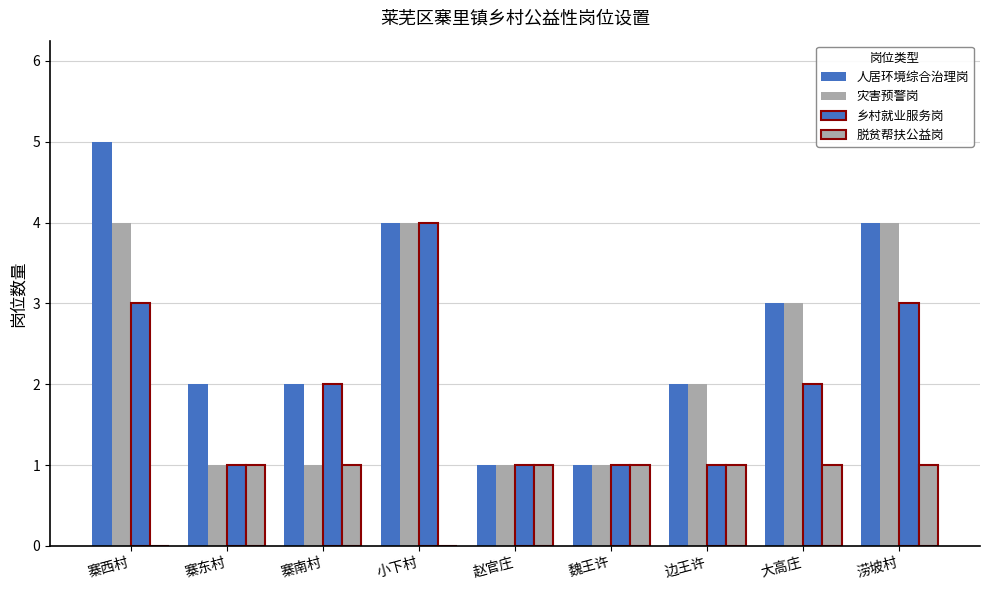

Which category has the highest value across all series?

寨西村